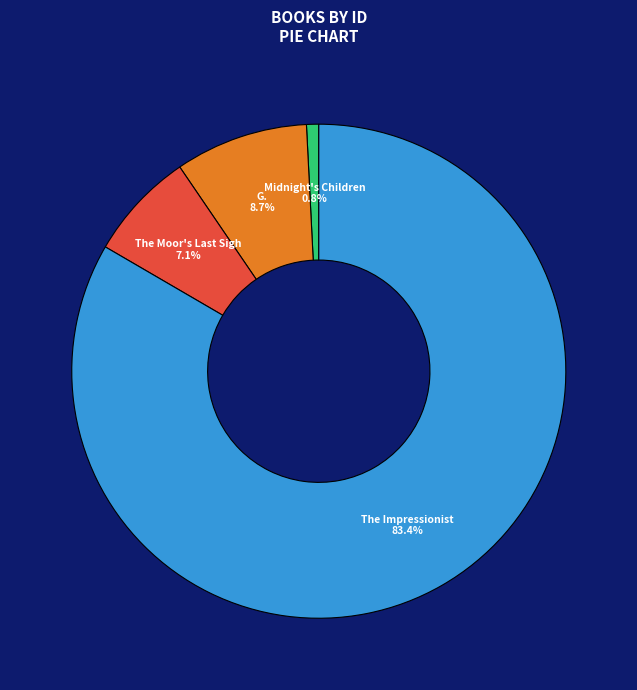

True or false: The Impressionist accounts for 69% of the total.

False